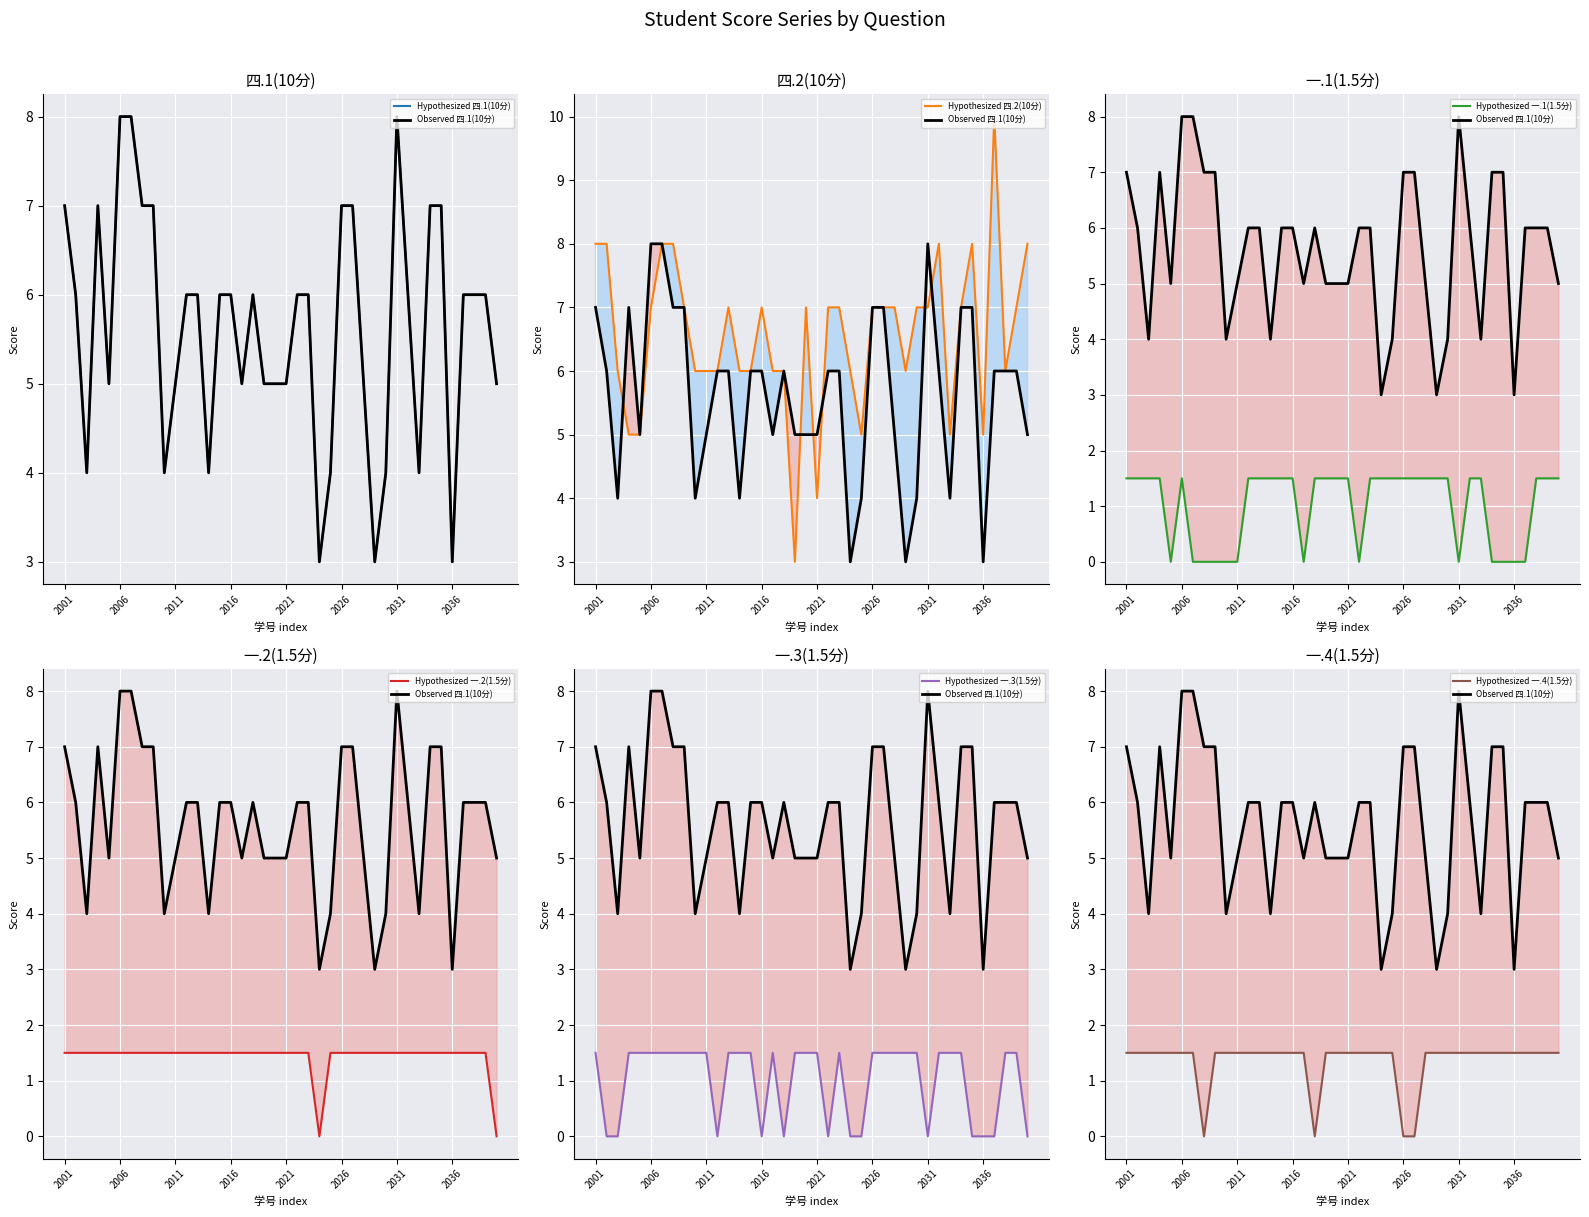

True or false: 一.1(1.5分) and 四.2(10分) intersect in this chart.

False